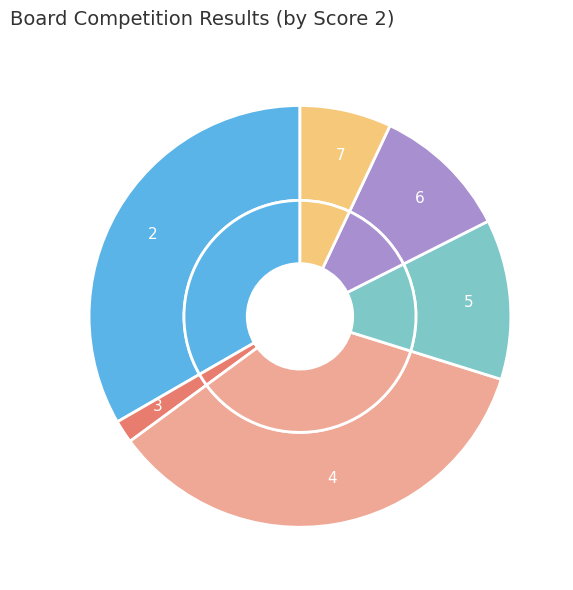

Count the number of slices in the pie.

7